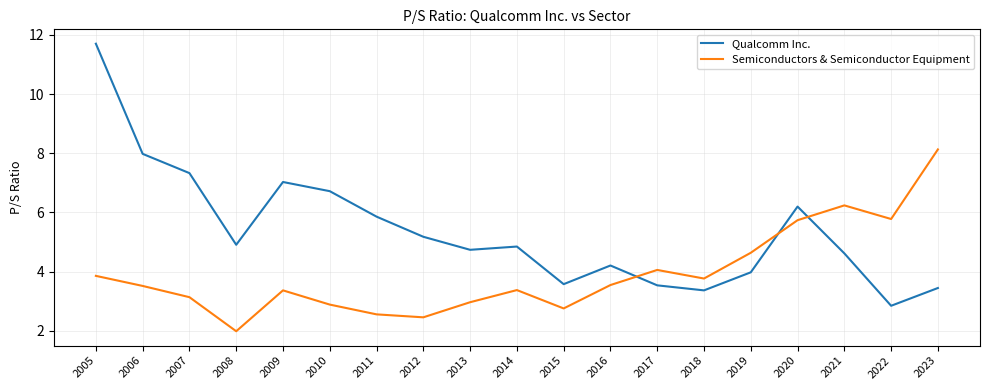

Is the value of Qualcomm Inc. at 2015 greater than the value of Semiconductors & Semiconductor Equipment at 2019?

No